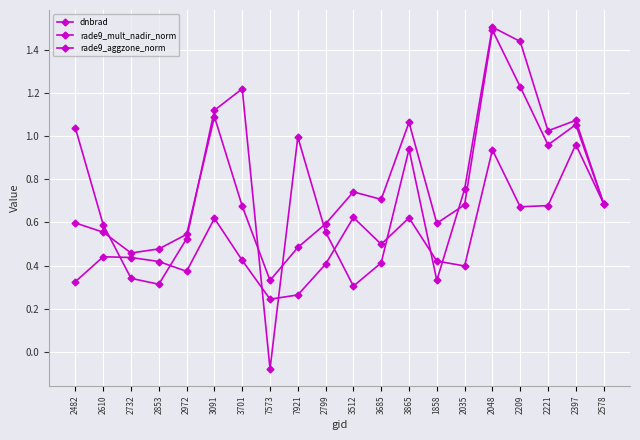

Reading left to right, transcribe all the data shown in this chart.

dnbrad: 0.6	0.6	0.5	0.5	0.5	1.1	0.7	0.3	0.5	0.6	0.7	0.7	1.1	0.6	0.7	1.5	1.2	1.0	1.1	0.7
rade9_mult_nadir_norm: 0.3	0.4	0.4	0.4	0.4	0.6	0.4	0.2	0.3	0.4	0.6	0.5	0.6	0.4	0.4	0.9	0.7	0.7	1.0	0.7
rade9_aggzone_norm: 1.0	0.6	0.3	0.3	0.5	1.1	1.2	-0.1	1.0	0.6	0.3	0.4	0.9	0.3	0.8	1.5	1.4	1.0	1.1	0.7